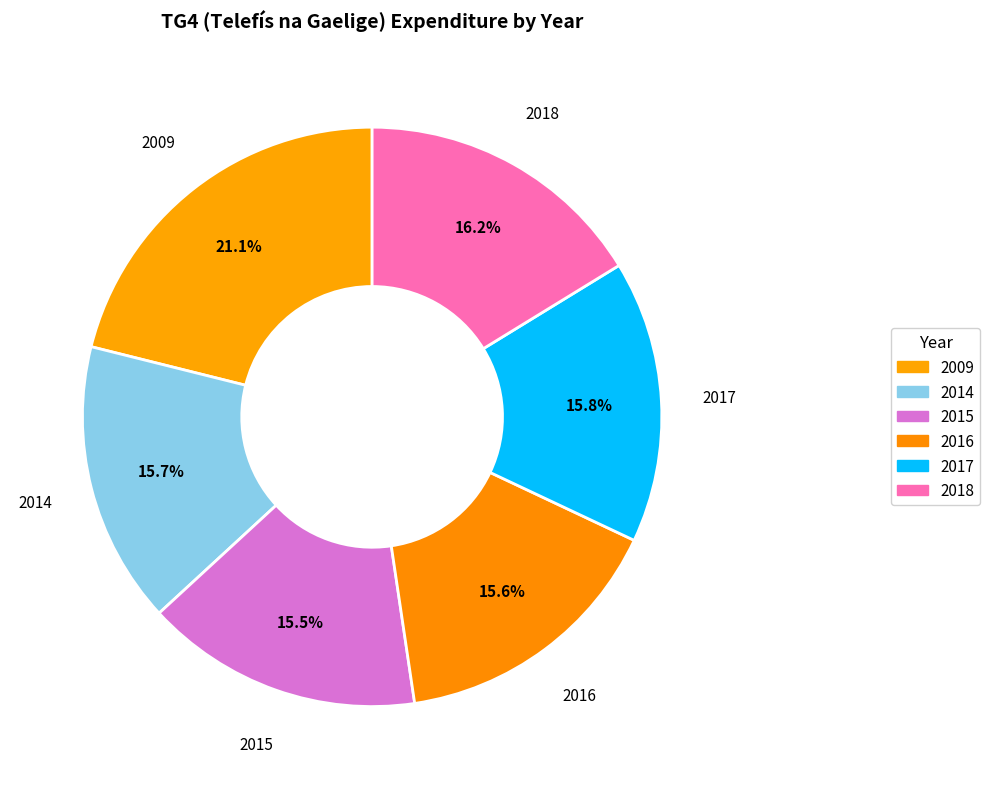

To the nearest percent, what portion does 2017 represent?

16%